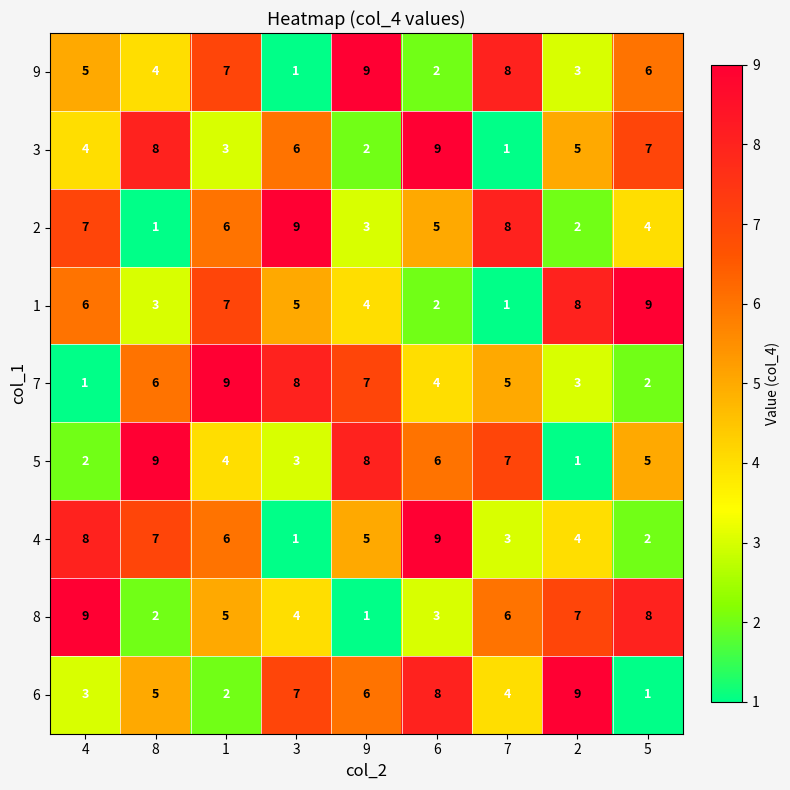

At which label does 8 reach its peak?

4